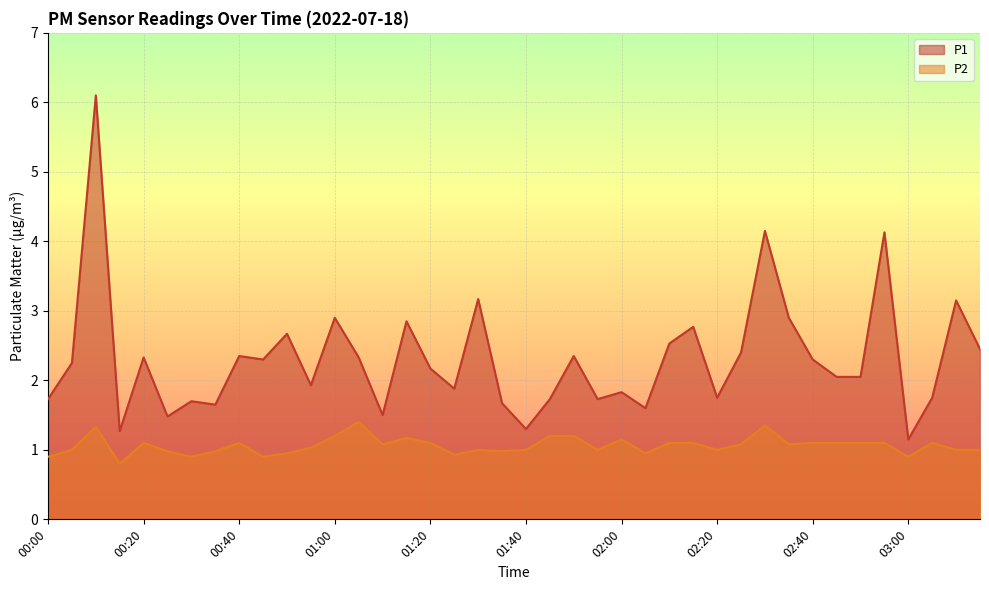

Rank the series at 01:15 from highest to lowest value.

P1, P2